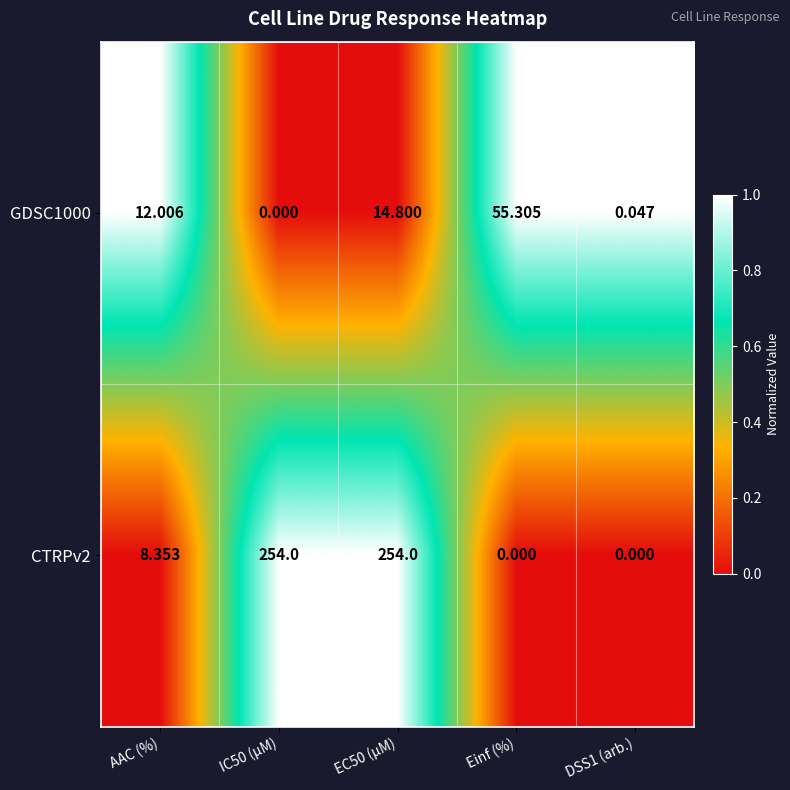

Is the value of GDSC1000 at IC50 (µM) greater than the value of CTRPv2 at AAC (%)?

No